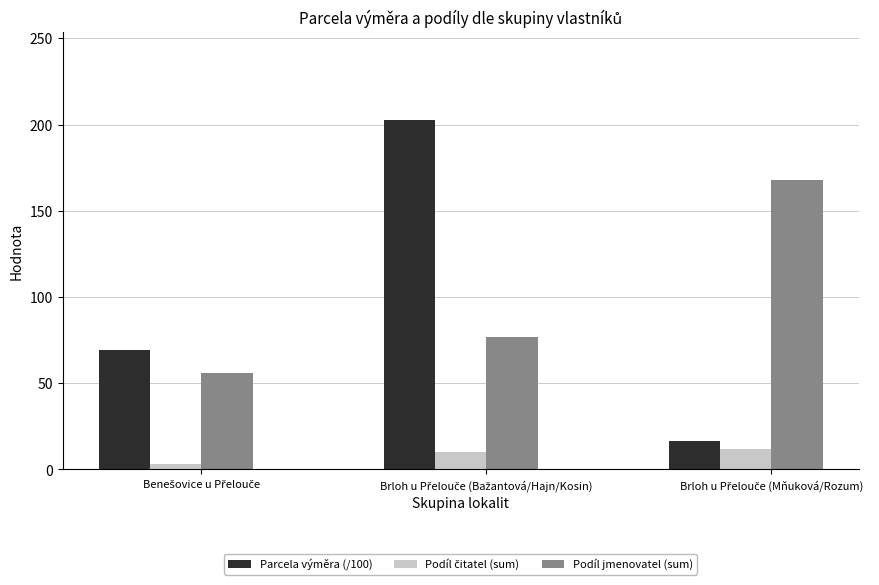

What is the average value of the Podíl jmenovatel (sum) series?

100.3